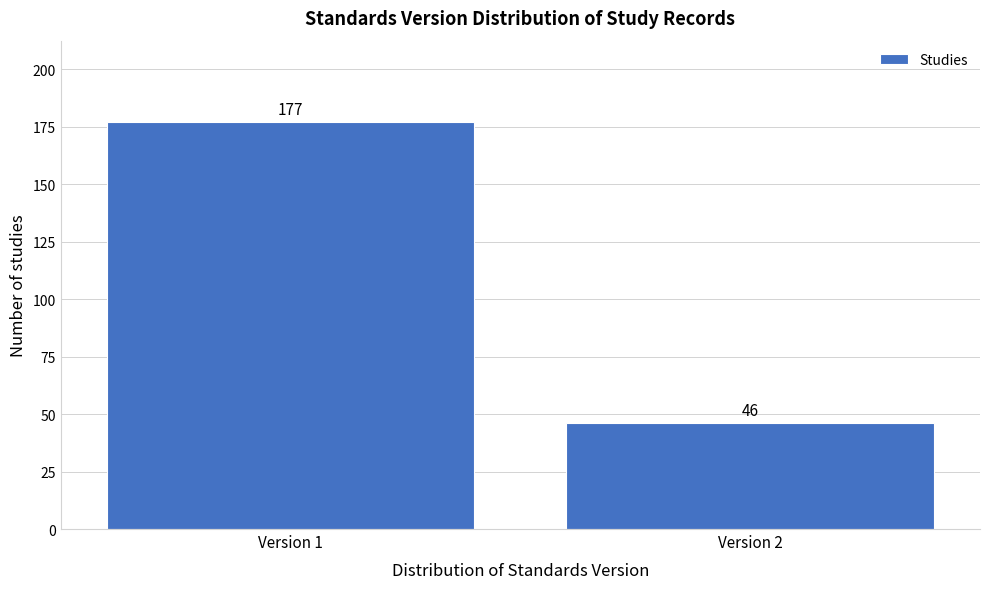

Reading left to right, what are all the values shown in this chart?

177	46